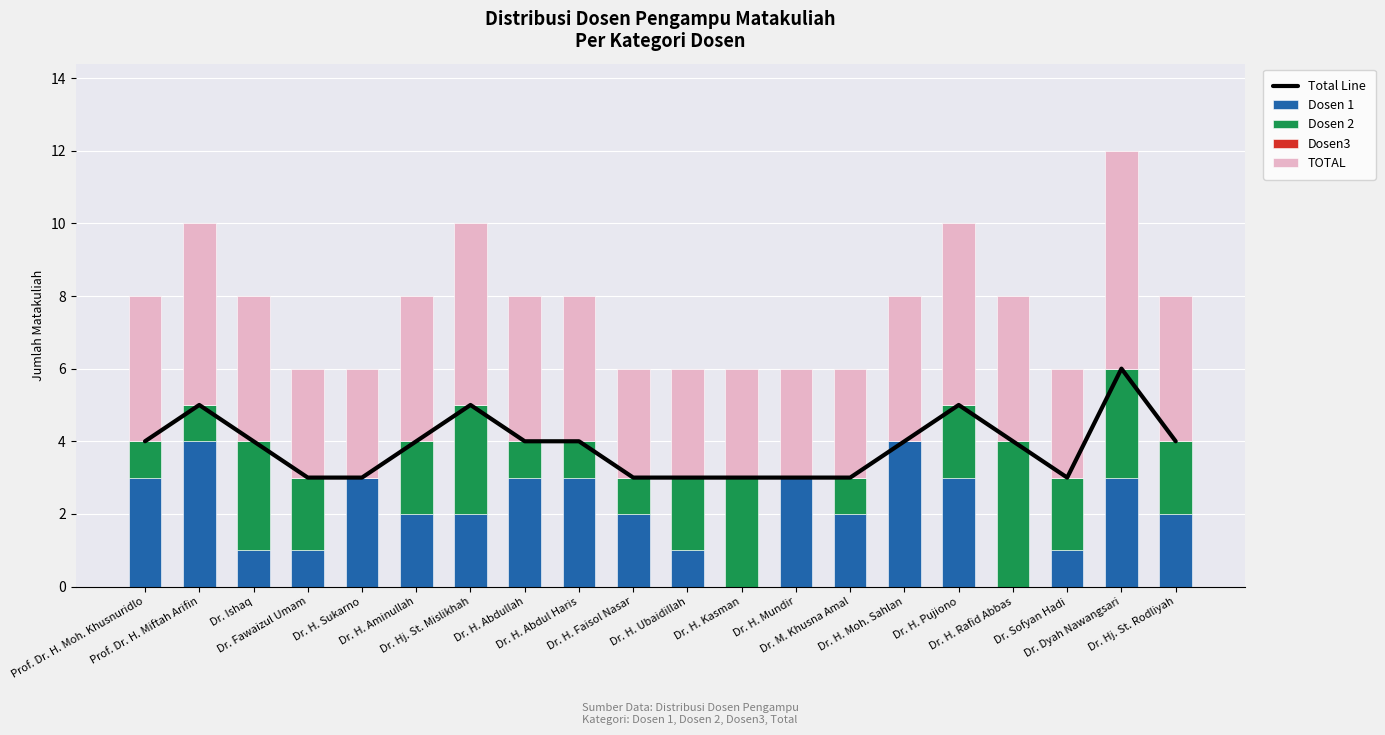

At Dr. H. Faisol Nasar, list the series in order from smallest to largest.

Dosen3, Dosen 2, Dosen 1, Total Line, TOTAL